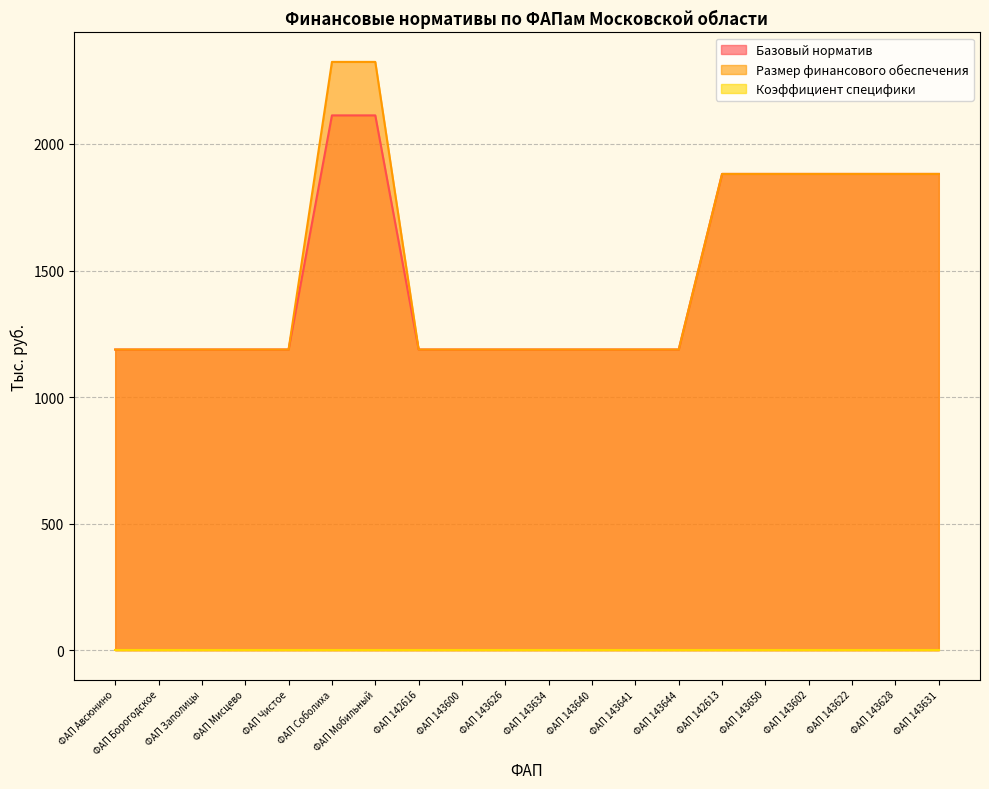

Reading left to right, extract all data points from this chart.

Базовый норматив: 1187.8	1187.8	1187.8	1187.8	1187.8	2112.9	2112.9	1187.8	1187.8	1187.8	1187.8	1187.8	1187.8	1187.8	1881.6	1881.6	1881.6	1881.6	1881.6	1881.6
Размер финансового обеспечения: 1187.8	1187.8	1187.8	1187.8	1187.8	2324.2	2324.2	1187.8	1187.8	1187.8	1187.8	1187.8	1187.8	1187.8	1881.6	1881.6	1881.6	1881.6	1881.6	1881.6